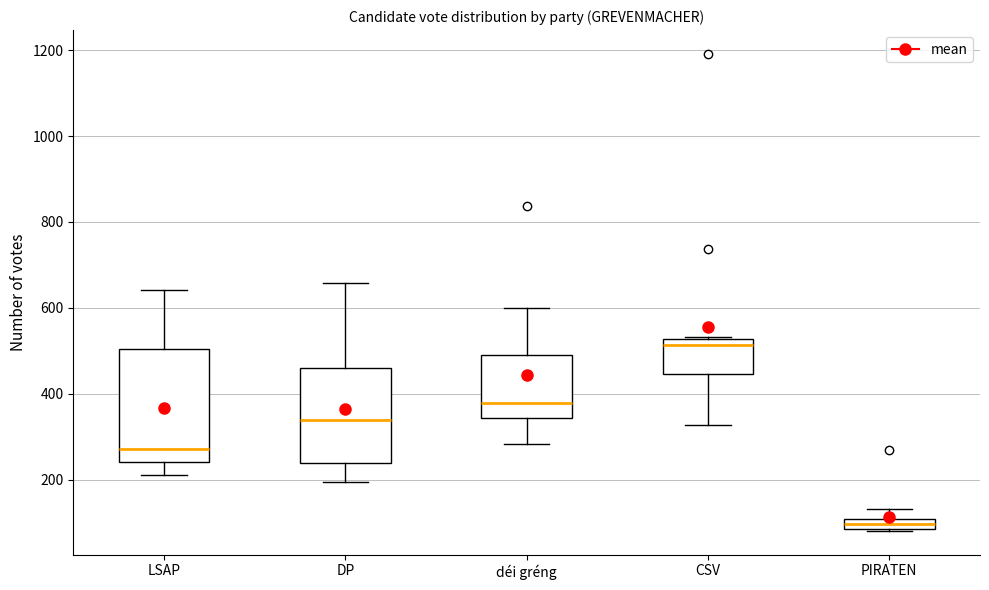

Where does the median line of the box for LSAP sit on the y-axis? The values are not printed on the chart, so give them approximately, as read against the axis.

280